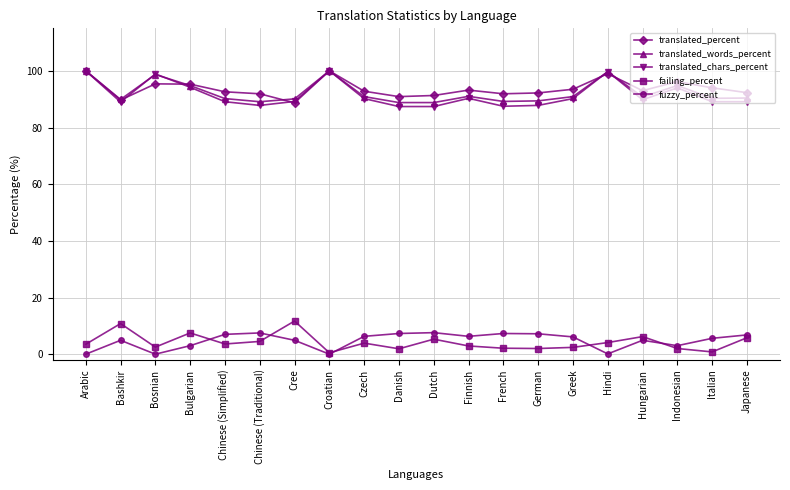

At which category does failing_percent reach its first local valley?

Bosnian